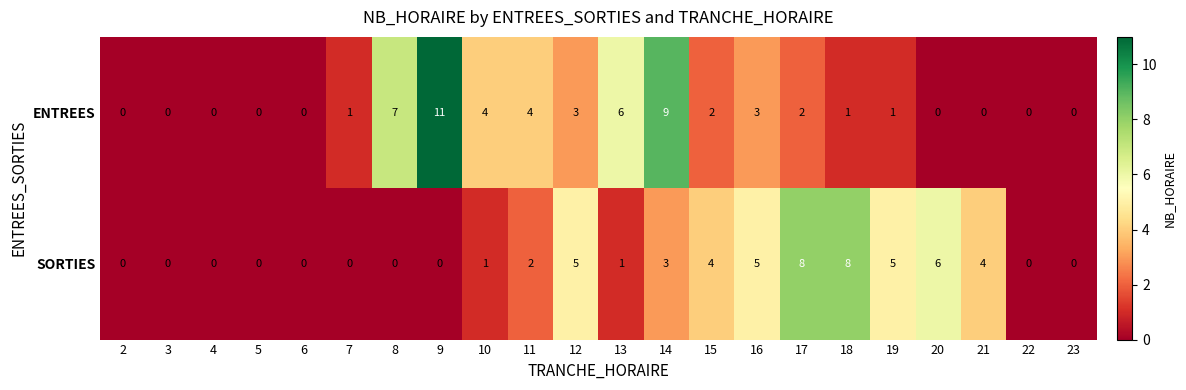

How many data points does each series have?

22